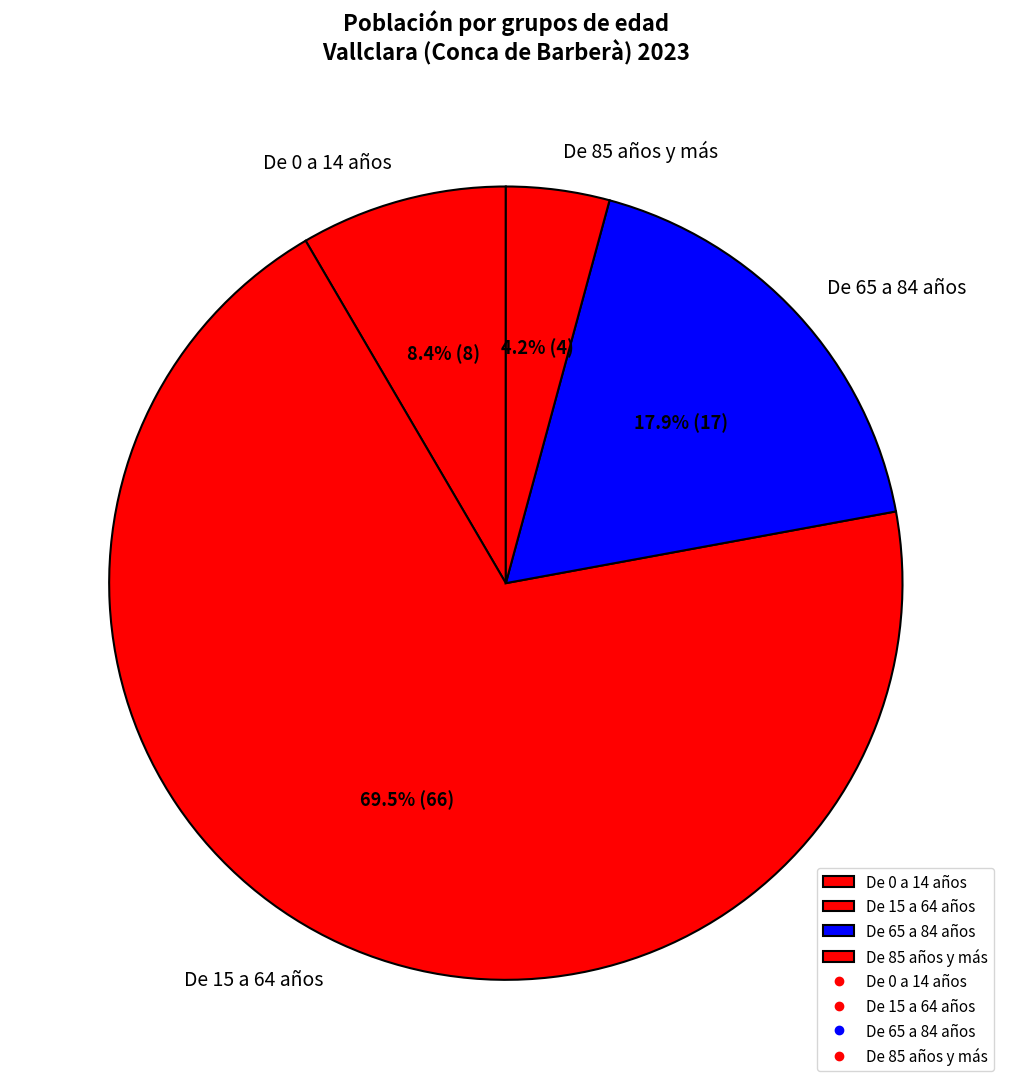

Count the number of slices in the pie.

4